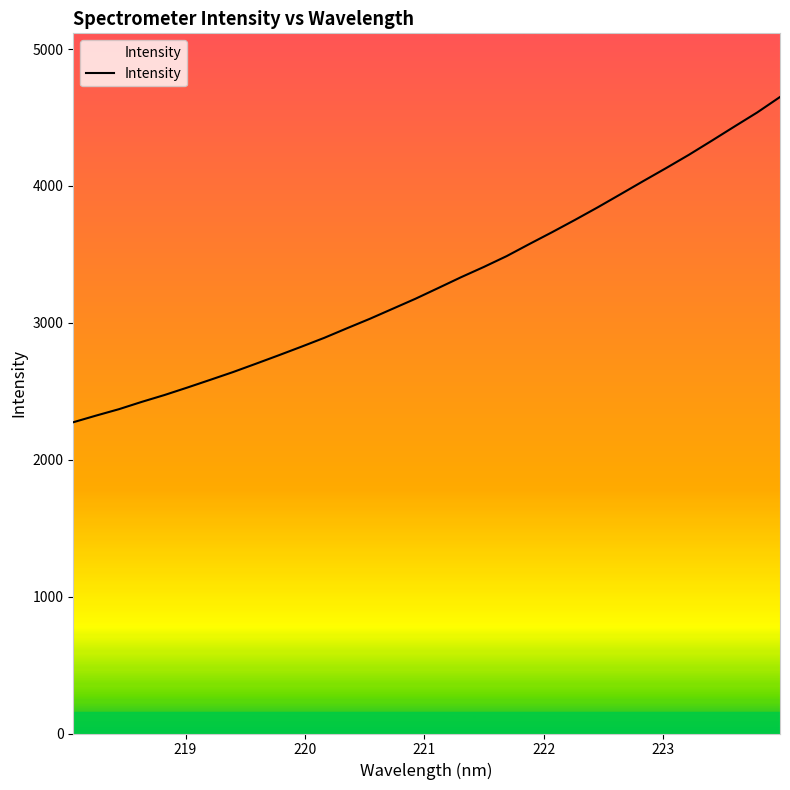

What is the difference between the maximum and minimum values?

2376.2